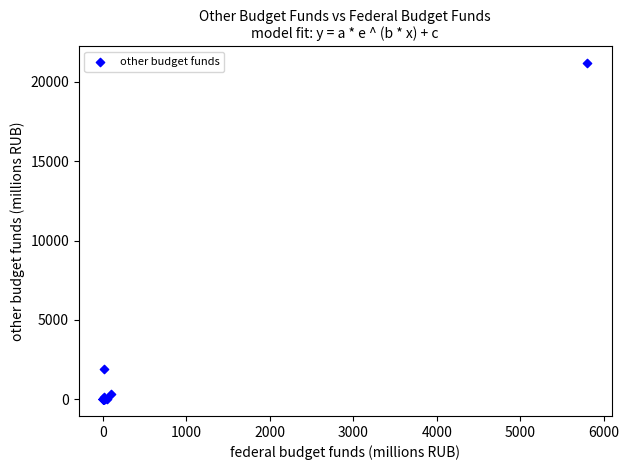

What Y value in the scatter plot is closest to 10588?

1895.4